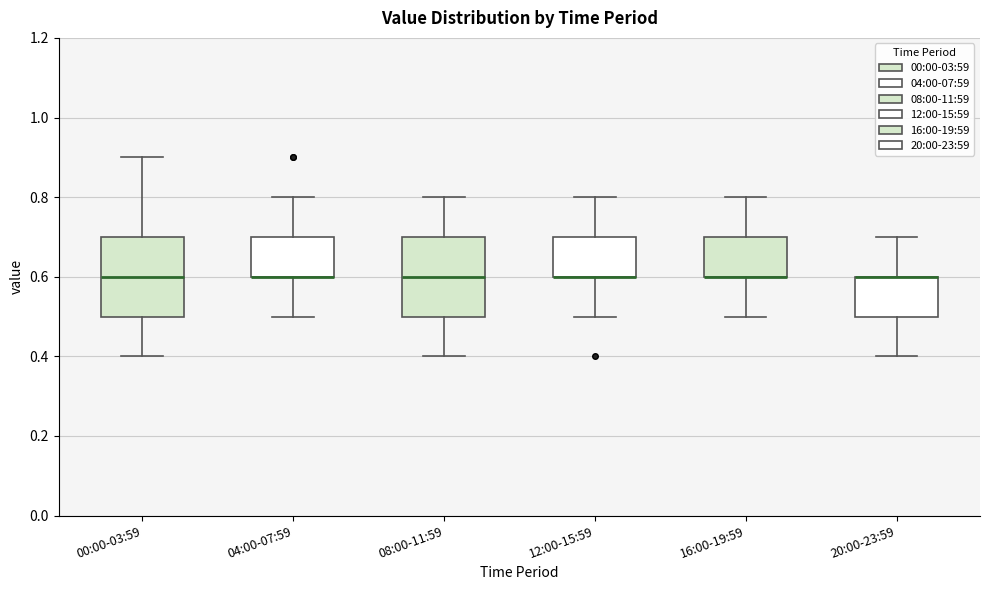

Where is the lower edge of the box for 00:00-03:59 on the y-axis? The values are not printed on the chart, so give them approximately, as read against the axis.

0.5